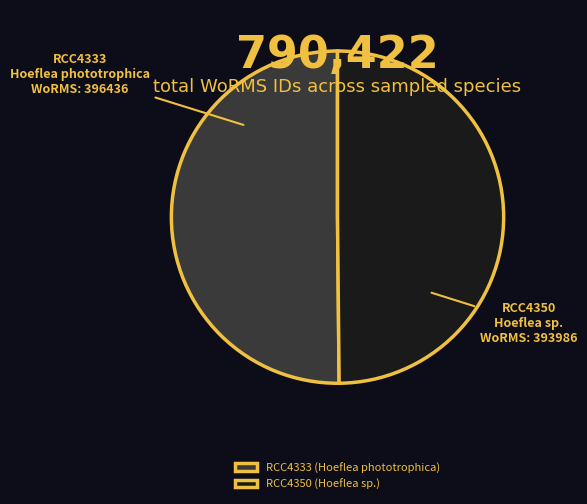

What is the ratio of the value at RCC4333 to the value at RCC4350?

1.0